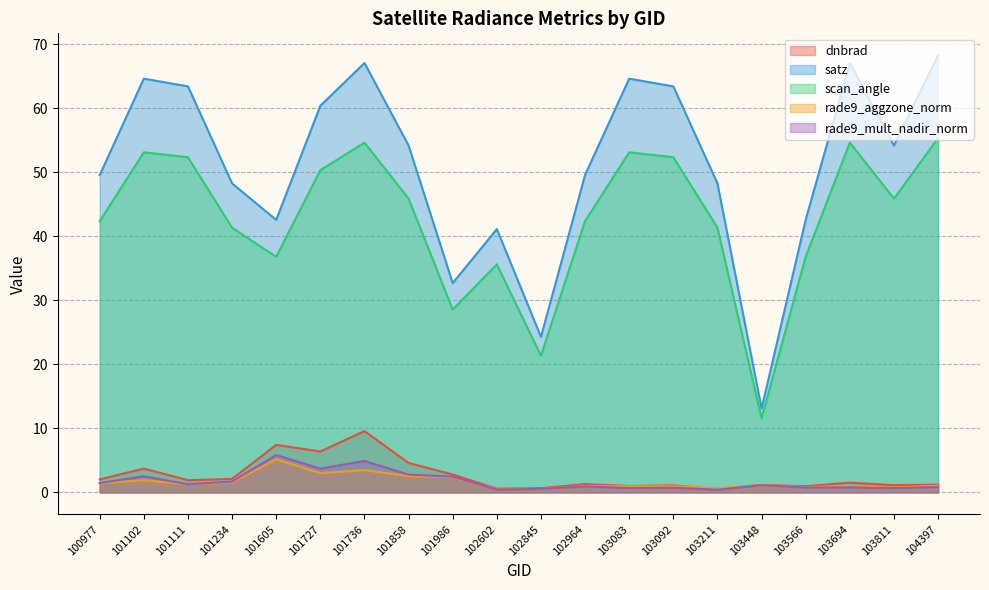

What is the difference between the highest and lowest values at 102602?

40.7